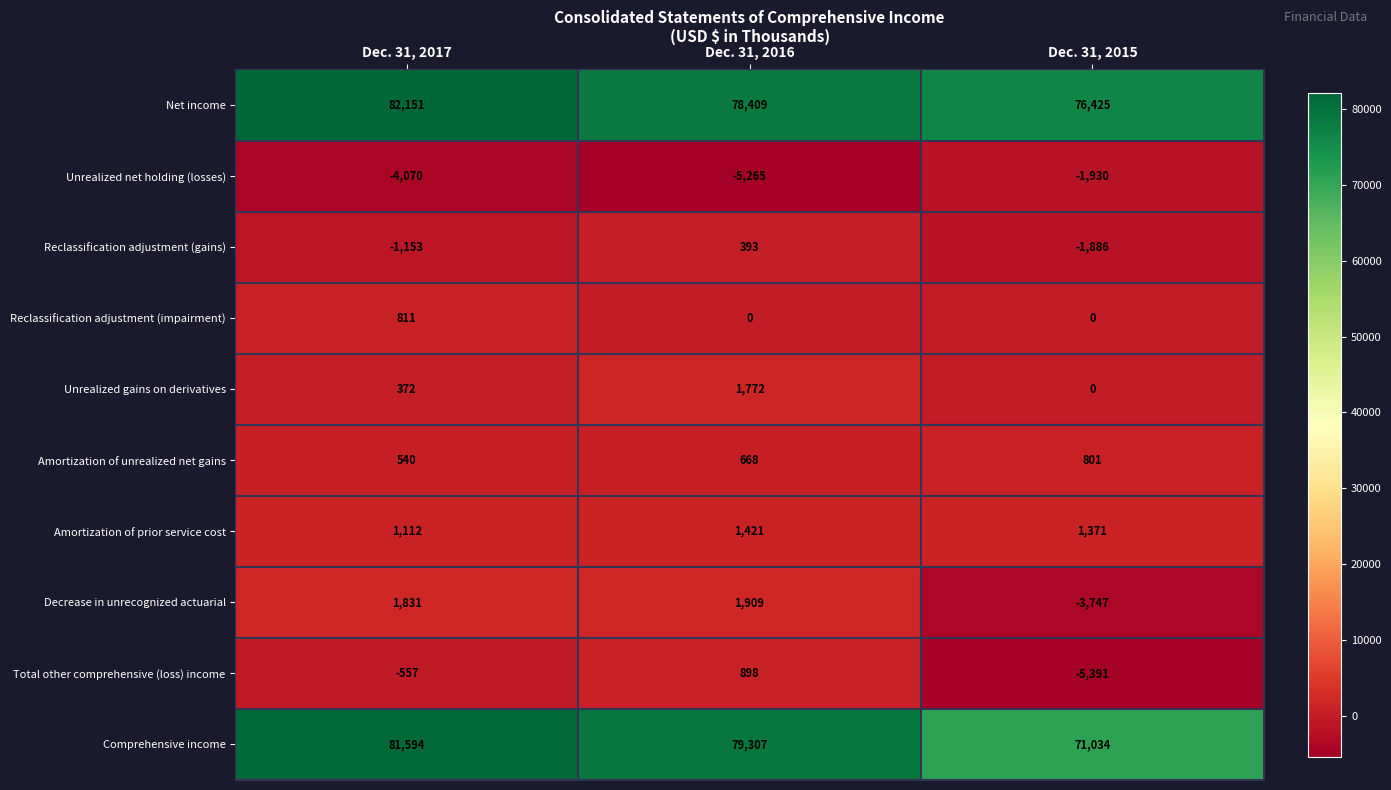

Reading left to right, extract all data points from this chart.

Net income: Dec. 31, 2017=82151	Dec. 31, 2016=78409	Dec. 31, 2015=76425
Unrealized net holding (losses): Dec. 31, 2017=-4070	Dec. 31, 2016=-5265	Dec. 31, 2015=-1930
Reclassification adjustment (gains): Dec. 31, 2017=-1153	Dec. 31, 2016=393	Dec. 31, 2015=-1886
Reclassification adjustment (impairment): Dec. 31, 2017=811	Dec. 31, 2016=0	Dec. 31, 2015=0
Unrealized gains on derivatives: Dec. 31, 2017=372	Dec. 31, 2016=1772	Dec. 31, 2015=0
Amortization of unrealized net gains: Dec. 31, 2017=540	Dec. 31, 2016=668	Dec. 31, 2015=801
Amortization of prior service cost: Dec. 31, 2017=1112	Dec. 31, 2016=1421	Dec. 31, 2015=1371
Decrease in unrecognized actuarial: Dec. 31, 2017=1831	Dec. 31, 2016=1909	Dec. 31, 2015=-3747
Total other comprehensive (loss) income: Dec. 31, 2017=-557	Dec. 31, 2016=898	Dec. 31, 2015=-5391
Comprehensive income: Dec. 31, 2017=81594	Dec. 31, 2016=79307	Dec. 31, 2015=71034